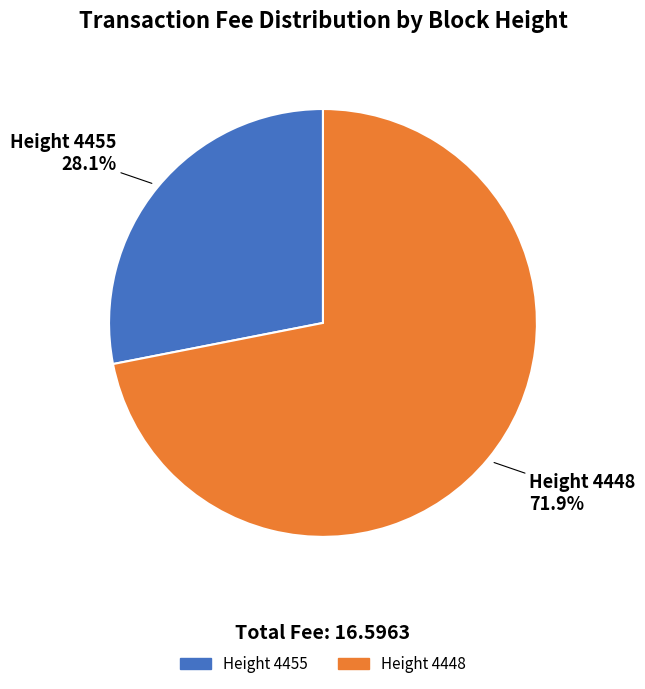

What is the smallest slice in the pie chart?

Height 4455